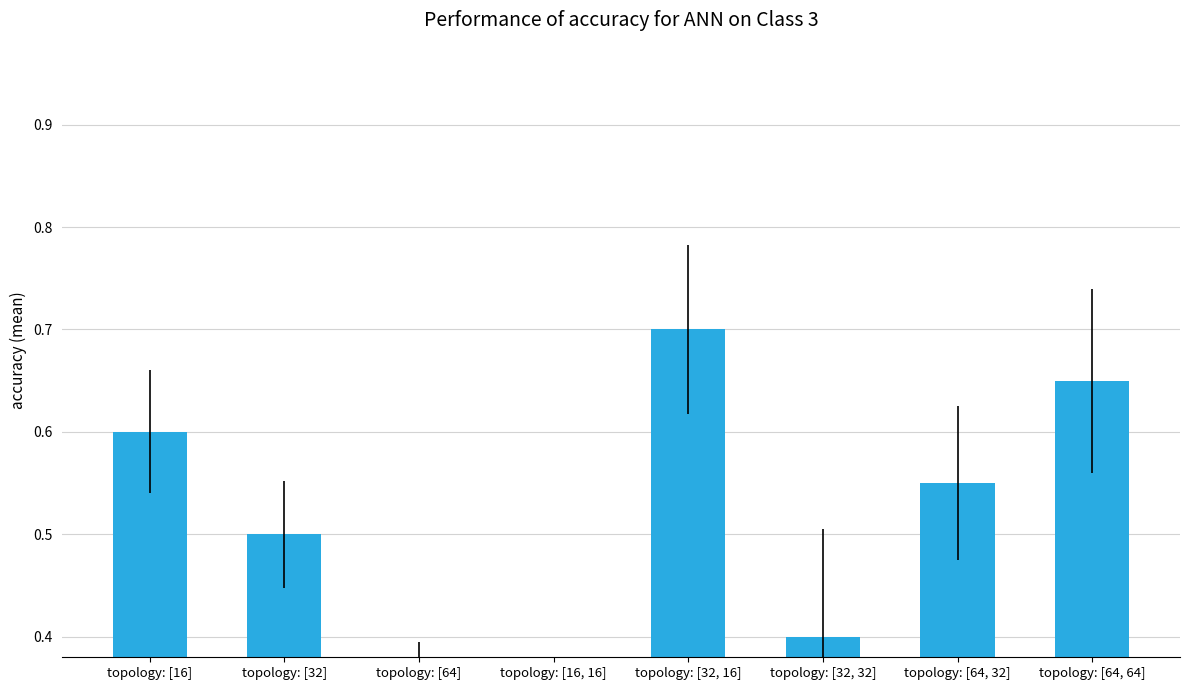

Which has a higher value, topology: [64] or topology: [16, 16]?

topology: [64]